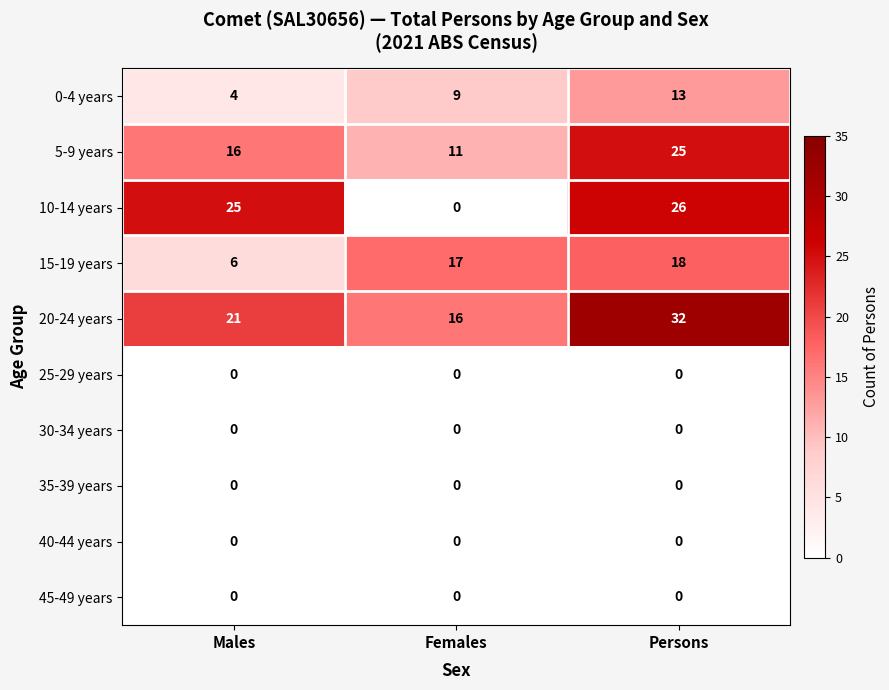

Count the number of data series in this chart.

10